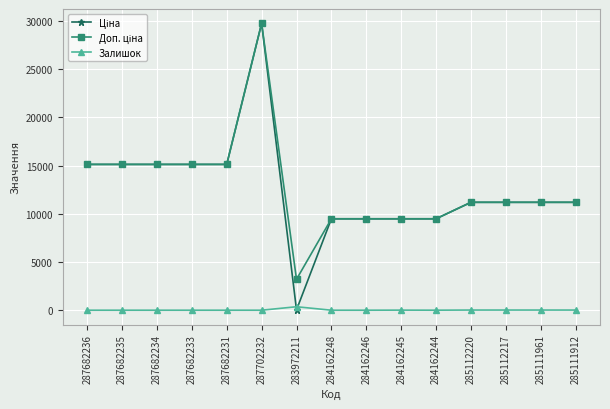

True or false: Залишок has a value of 0.0 at 284162246.

True